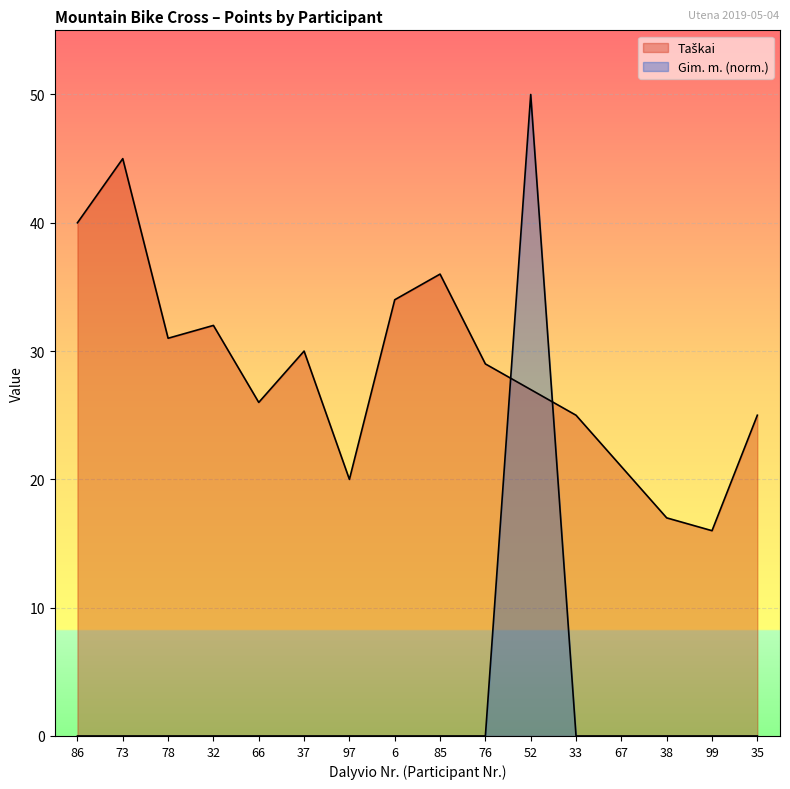

What position from the right is 67?

4